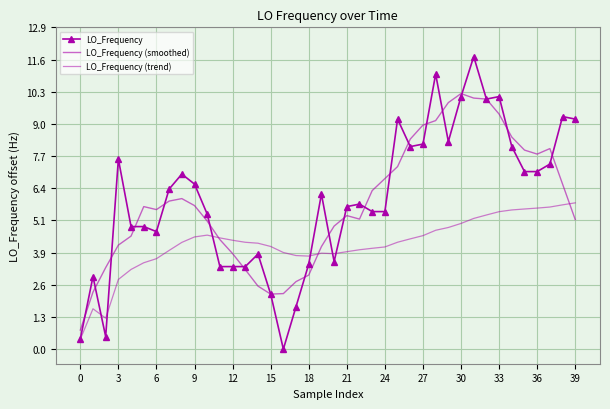

What are all the series names shown in the legend?

LO_Frequency, LO_Frequency (smoothed), LO_Frequency (trend)